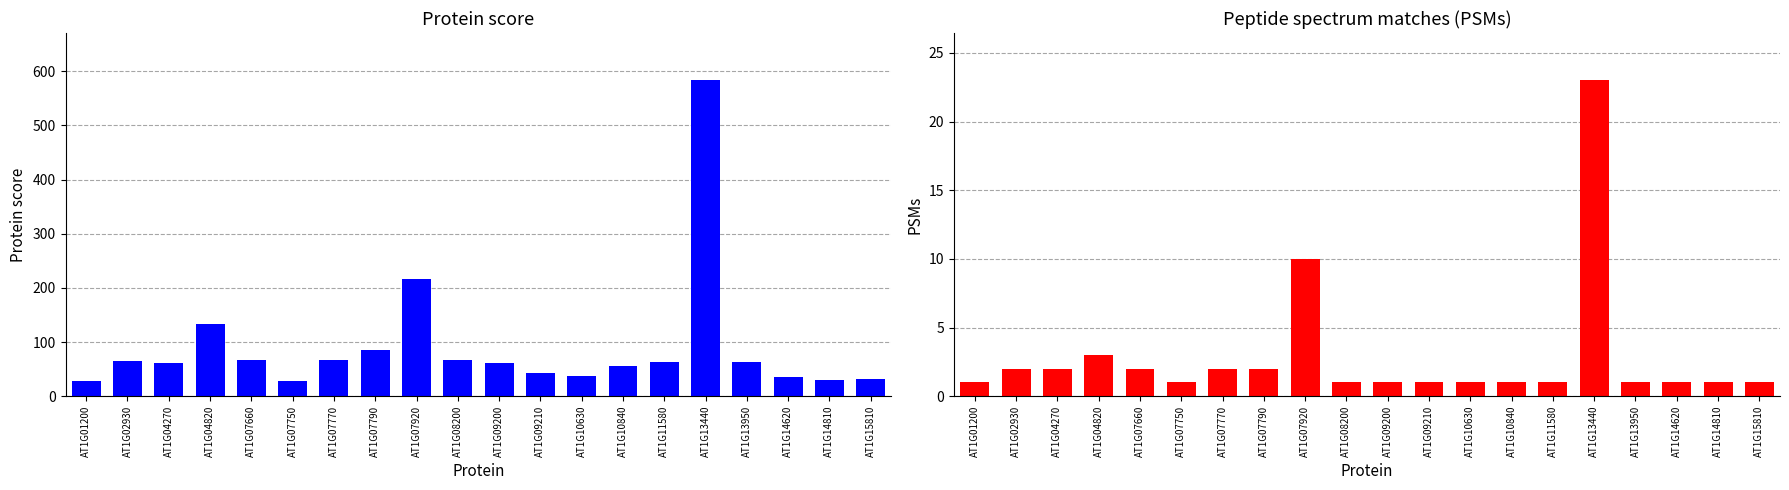

What is the maximum value for Protein score?

583